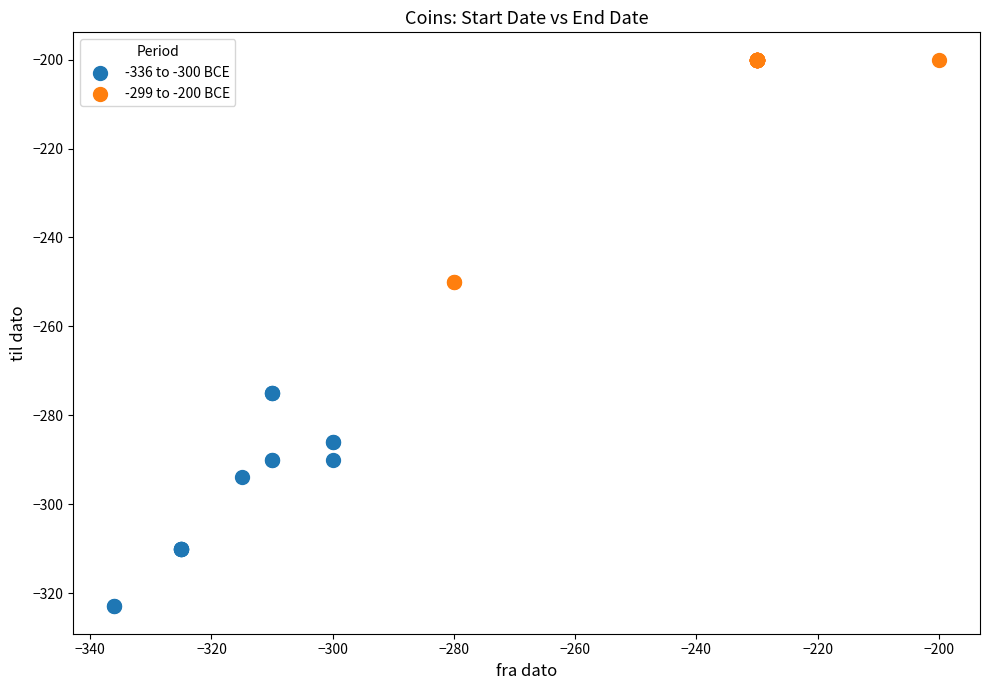

Which series reaches the maximum Y coordinate?

-299 to -200 BCE